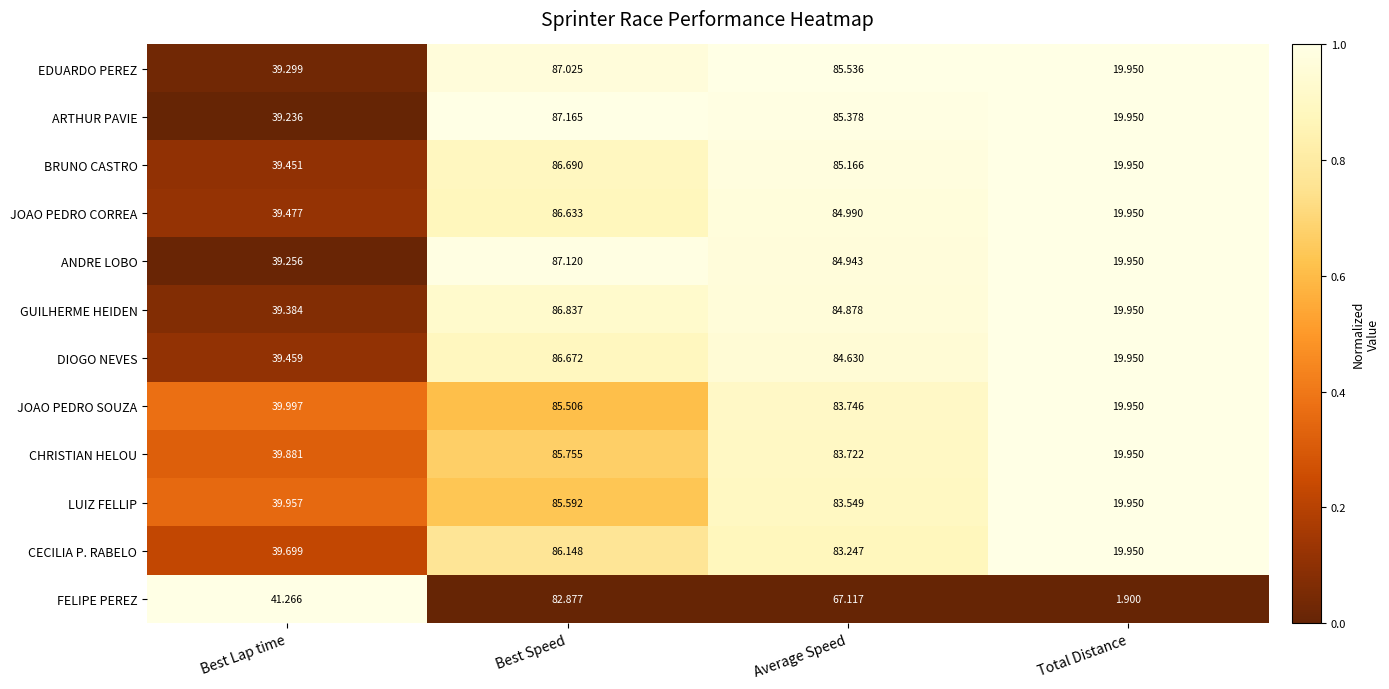

Which label corresponds to the largest value in the chart?

Best Speed